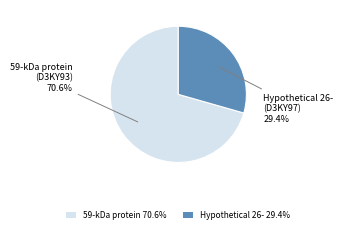

What is the majority slice?

59-kDa protein 70.6%